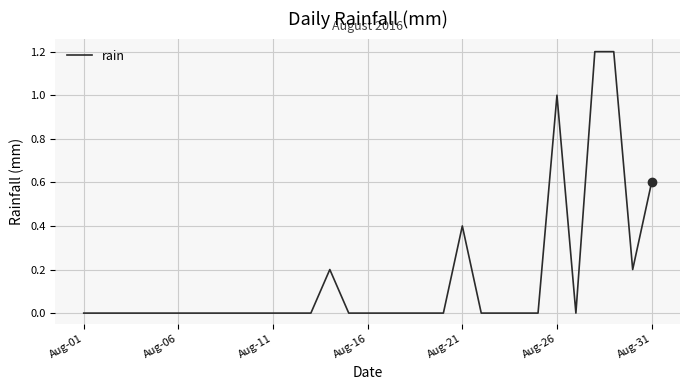

What is the difference between the maximum and minimum values?

1.2